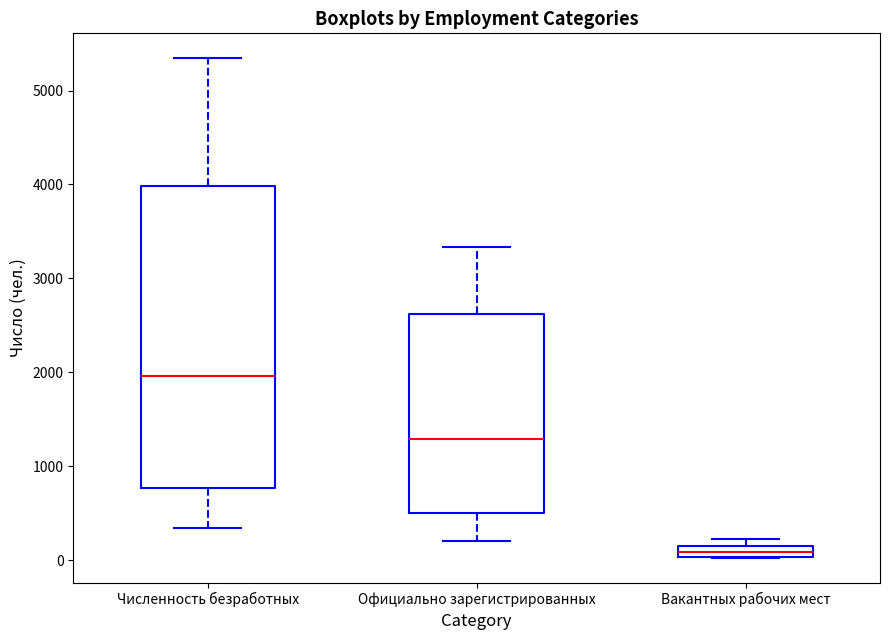

Comparing the boxes themselves (not the whiskers), which one is the tallest?

Численность безработных